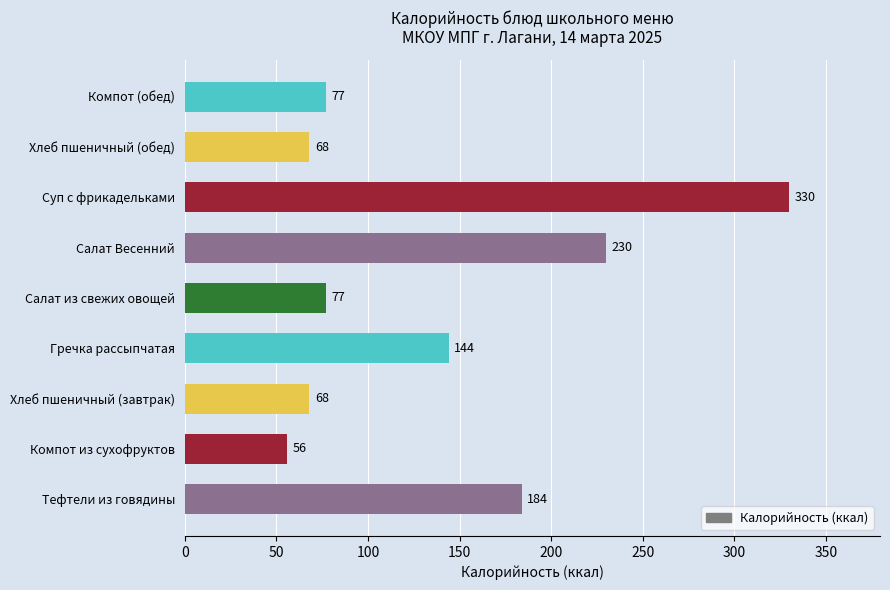

Which label corresponds to the smallest value in the chart?

Компот из сухофруктов